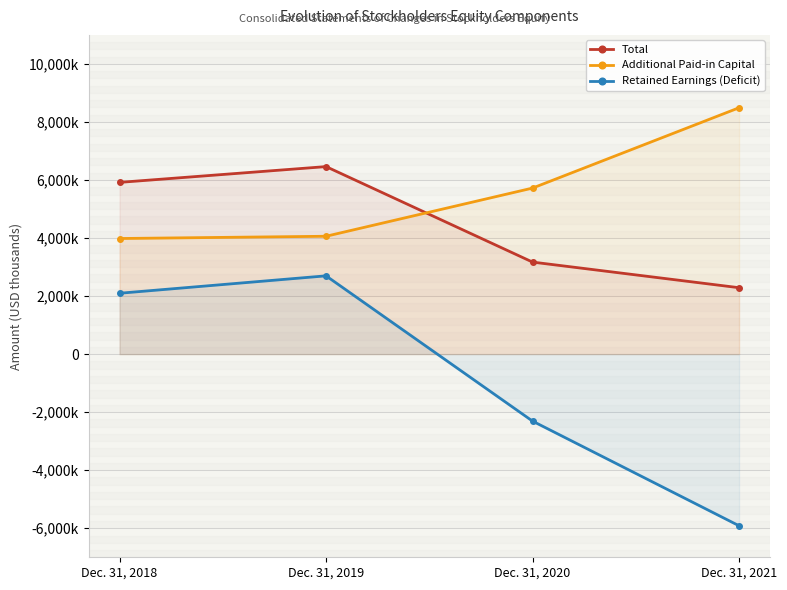

Which has a higher value, Dec. 31, 2019 or Dec. 31, 2020?

Dec. 31, 2019